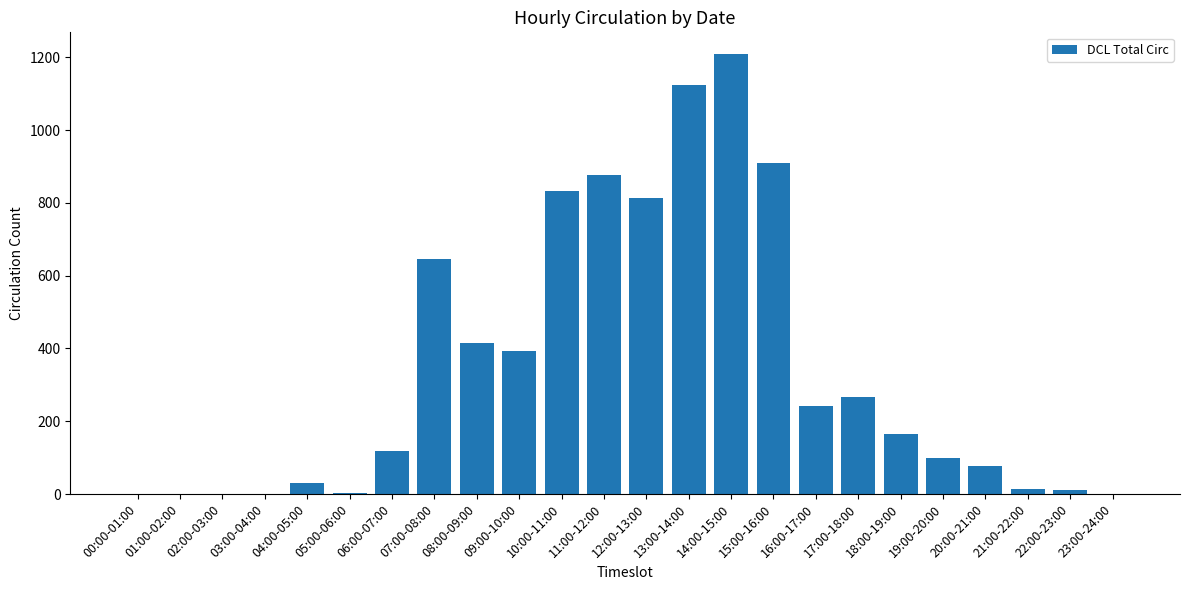

What is the change in value from 00:00-01:00 to 07:00-08:00?

+645